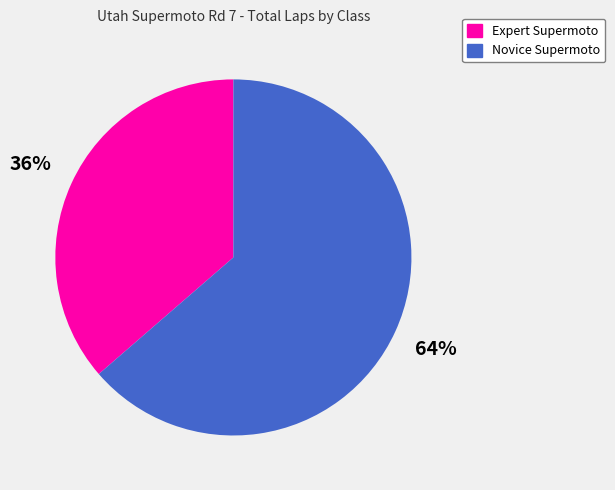

Which has a higher value, Expert Supermoto or Novice Supermoto?

Novice Supermoto